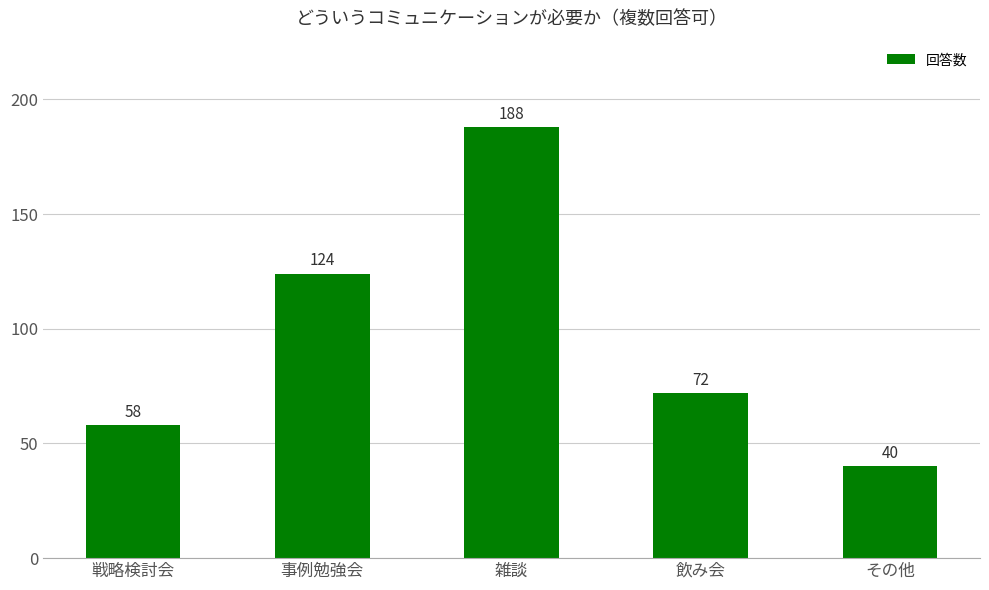

What position from the right is 飲み会?

2